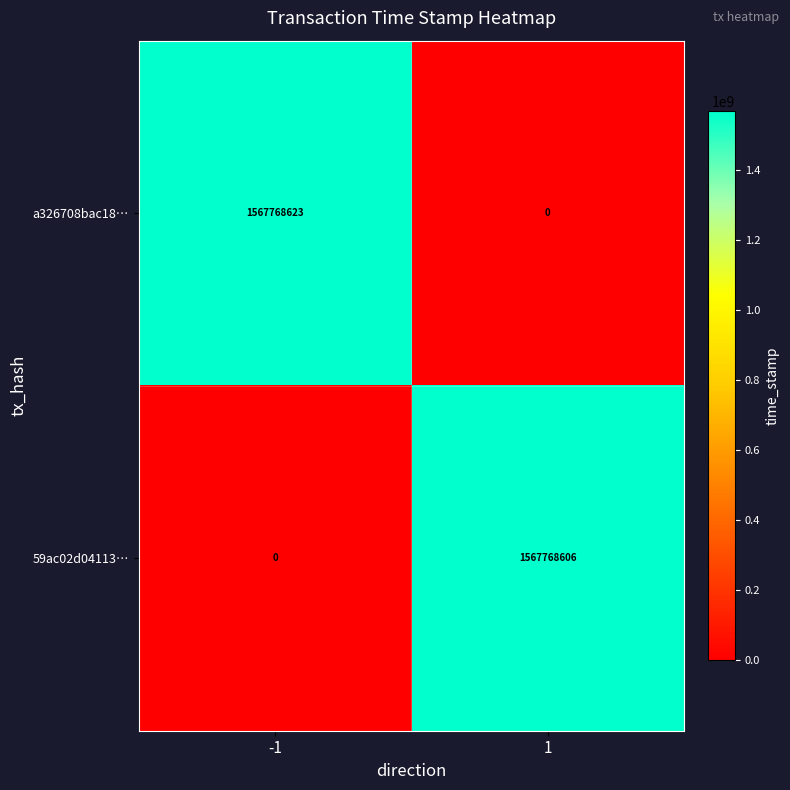

Reading left to right, what are all the values shown in this chart?

a326708bac18…: -1=1567768623	1=0
59ac02d04113…: -1=0	1=1567768606